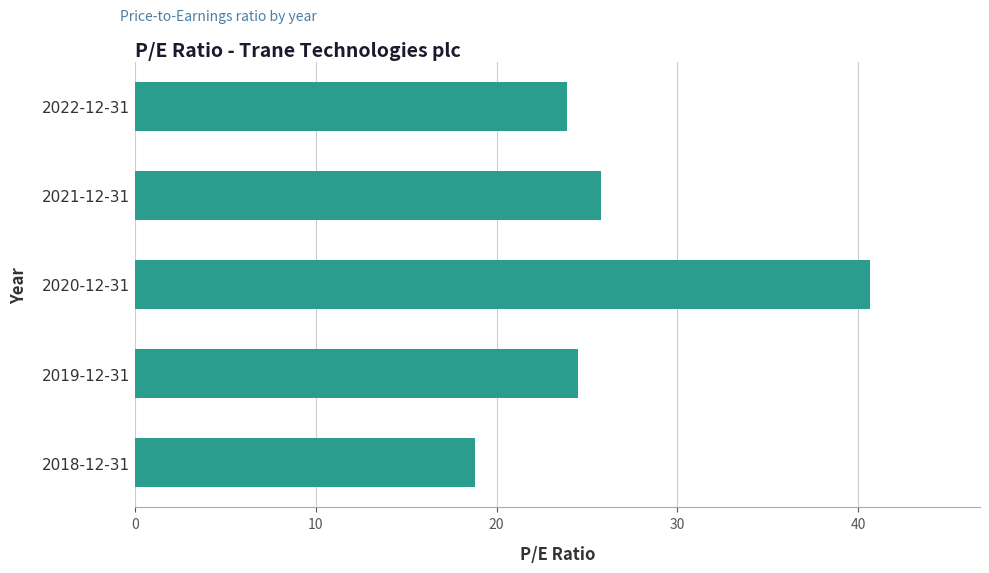

The chart shows a value of 18.8 at 2018-12-31. True or false?

True